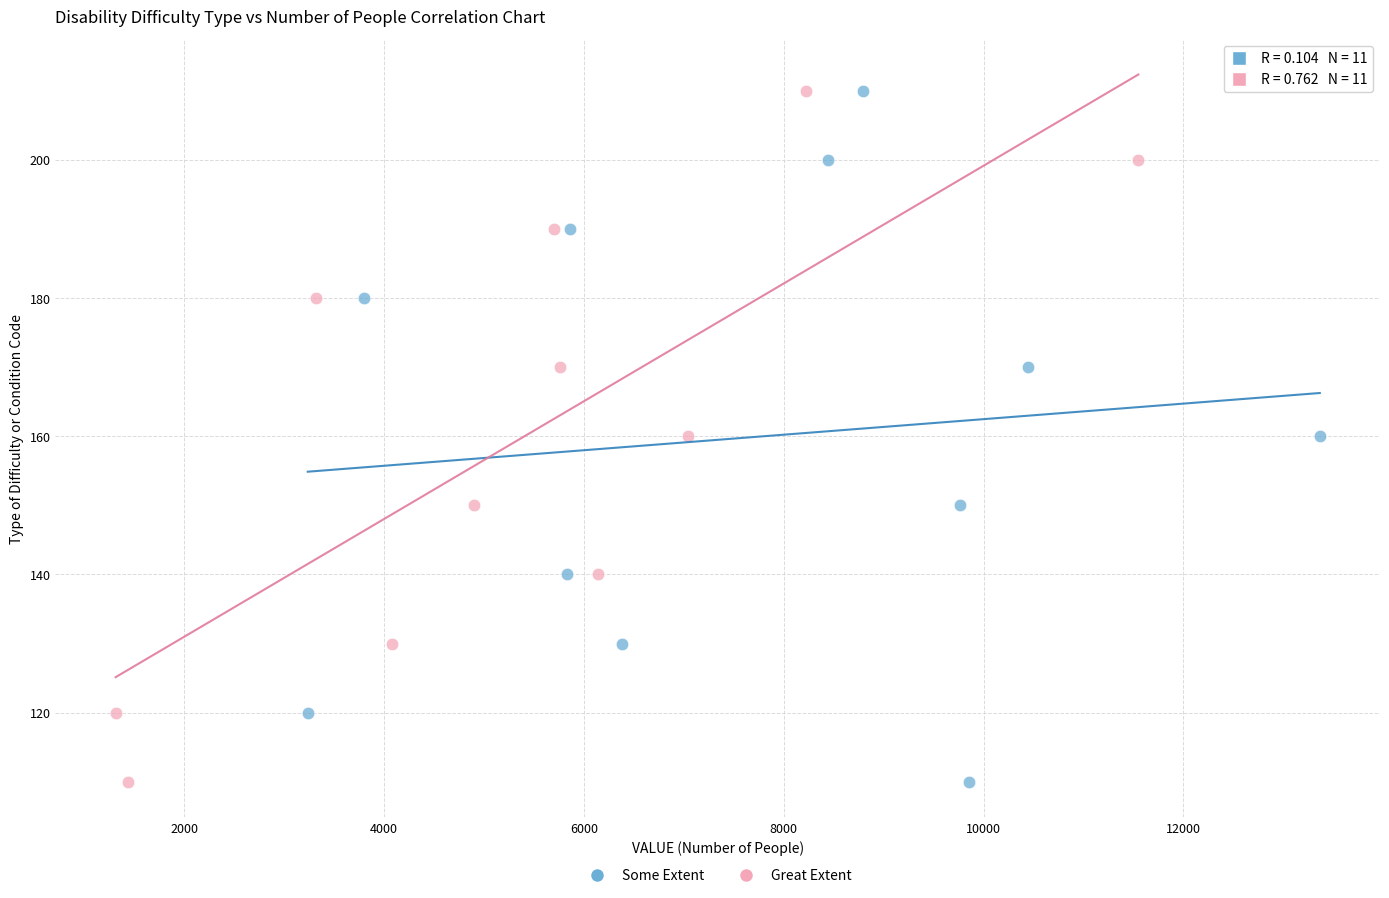

What are all the series names shown in the legend?

Some Extent, Great Extent